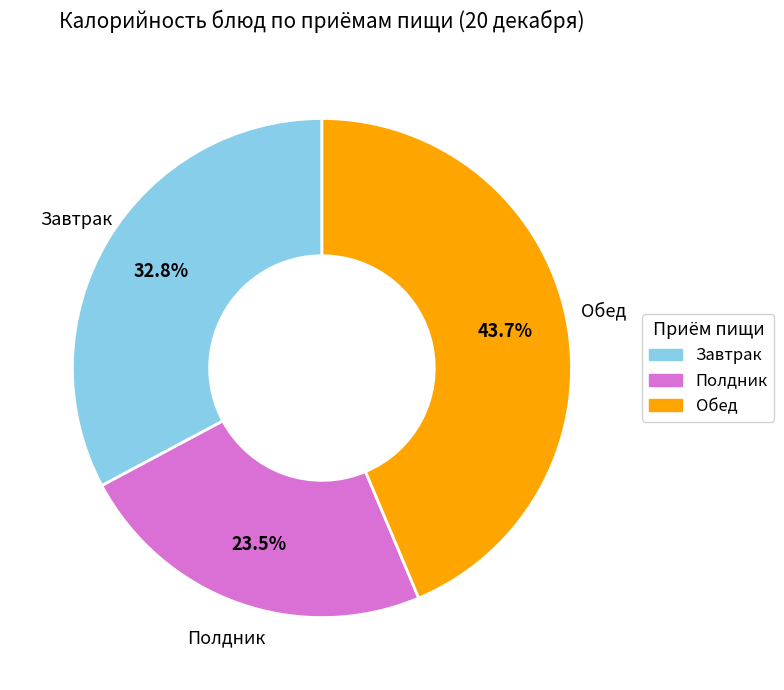

Is there any slice that represents more than half of the pie?

No